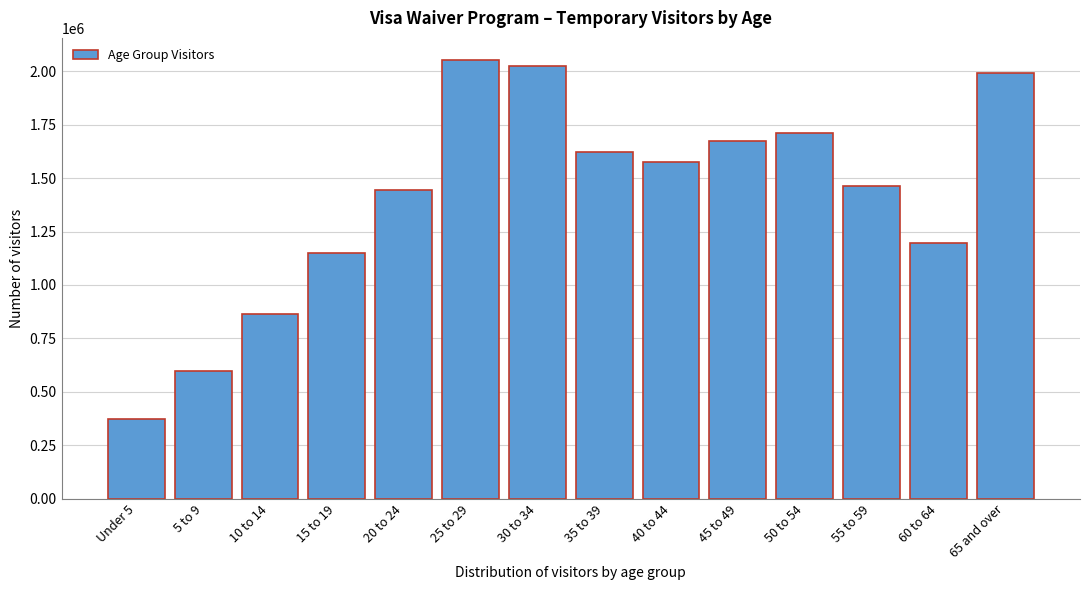

Reading left to right, what are all the values shown in this chart?

Under 5=371869	5 to 9=597914	10 to 14=866329	15 to 19=1147575	20 to 24=1446043	25 to 29=2054252	30 to 34=2025722	35 to 39=1624680	40 to 44=1576950	45 to 49=1672086	50 to 54=1713015	55 to 59=1461504	60 to 64=1194925	65 and over=1990739